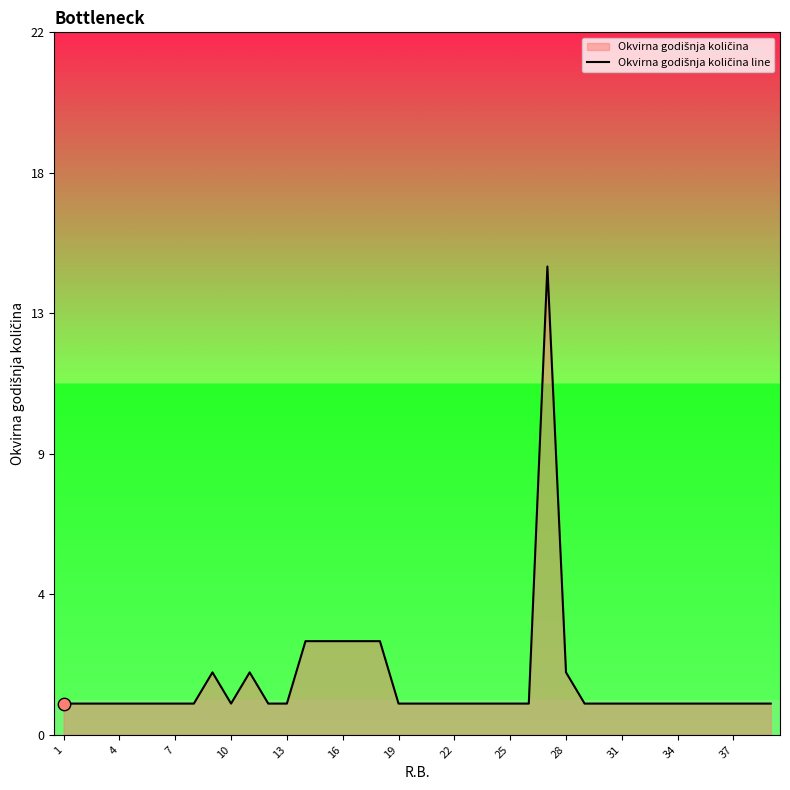

Which has a higher value, 19 or 35?

19